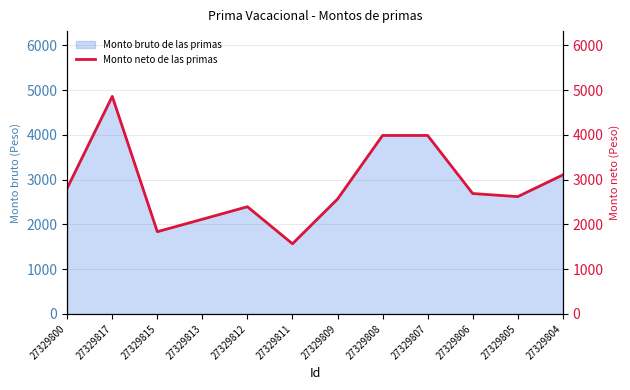

What is the difference between the maximum and minimum values?

3294.6